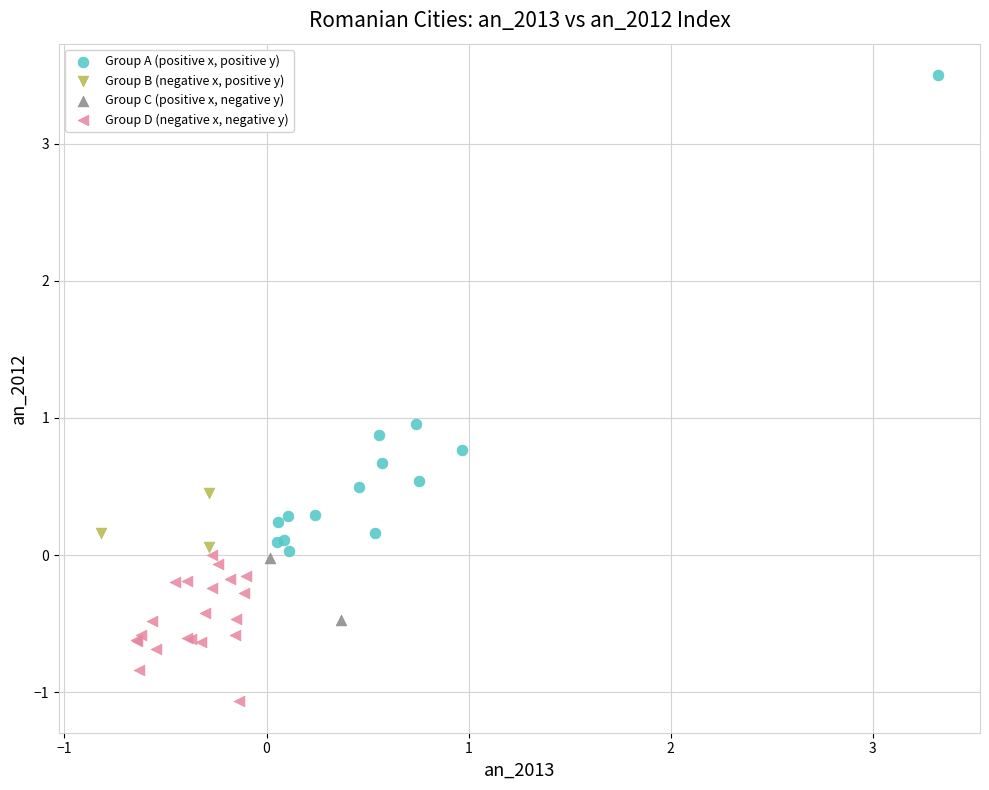

What are all the series names shown in the legend?

Group A (positive x, positive y), Group B (negative x, positive y), Group C (positive x, negative y), Group D (negative x, negative y)